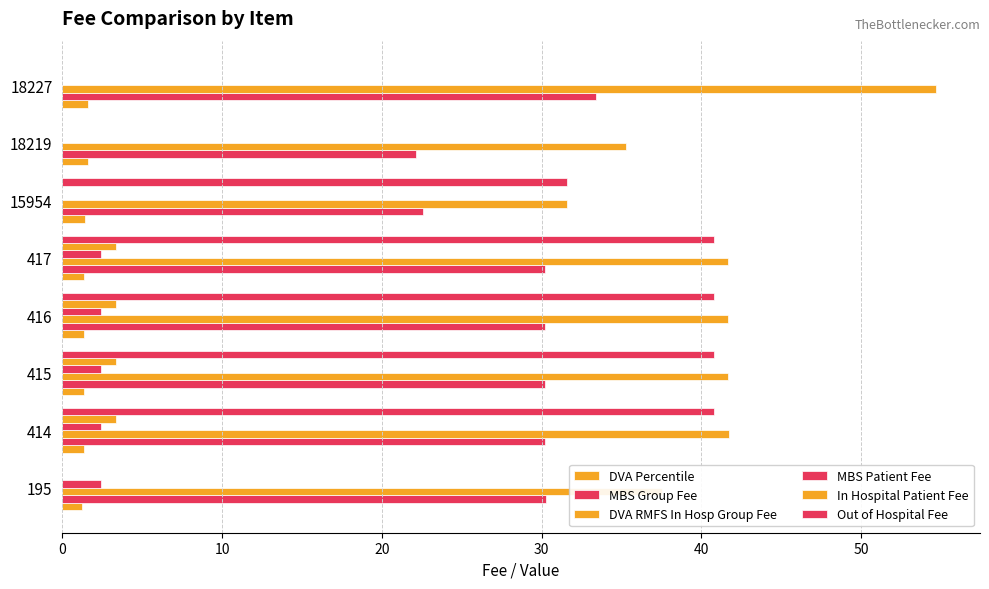

How many data points in DVA RMFS In Hosp Group Fee are above 41?

5